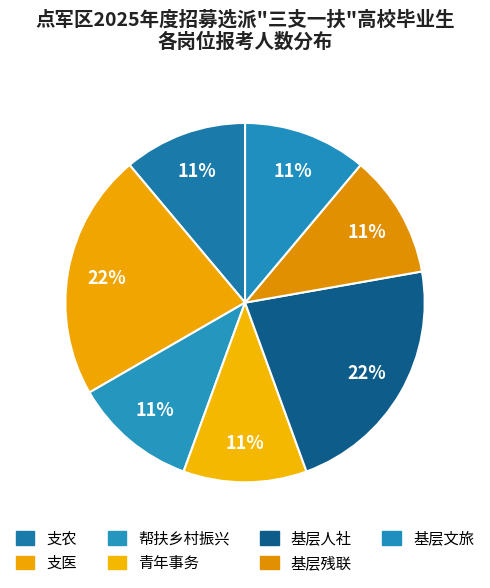

Count the number of slices in the pie.

7